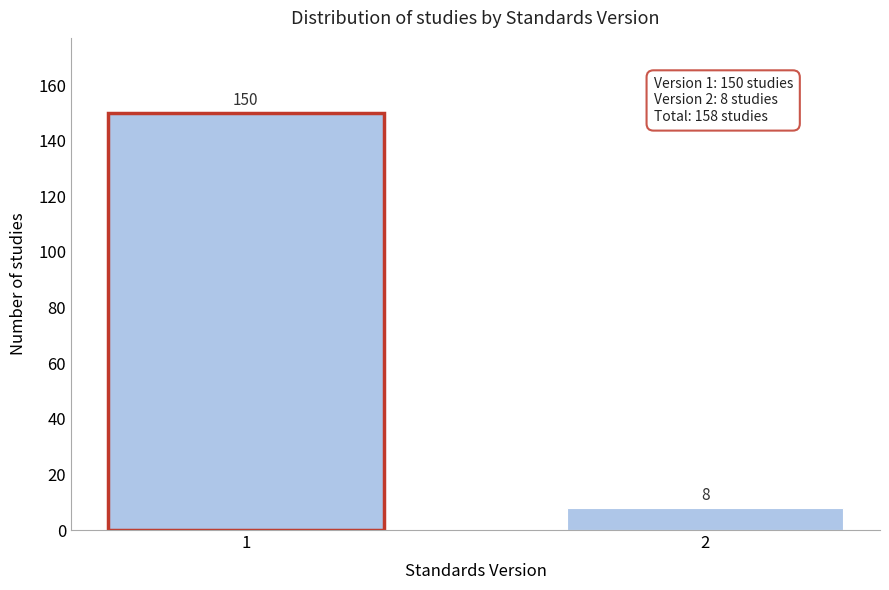

Reading left to right, extract all data points from this chart.

150	8